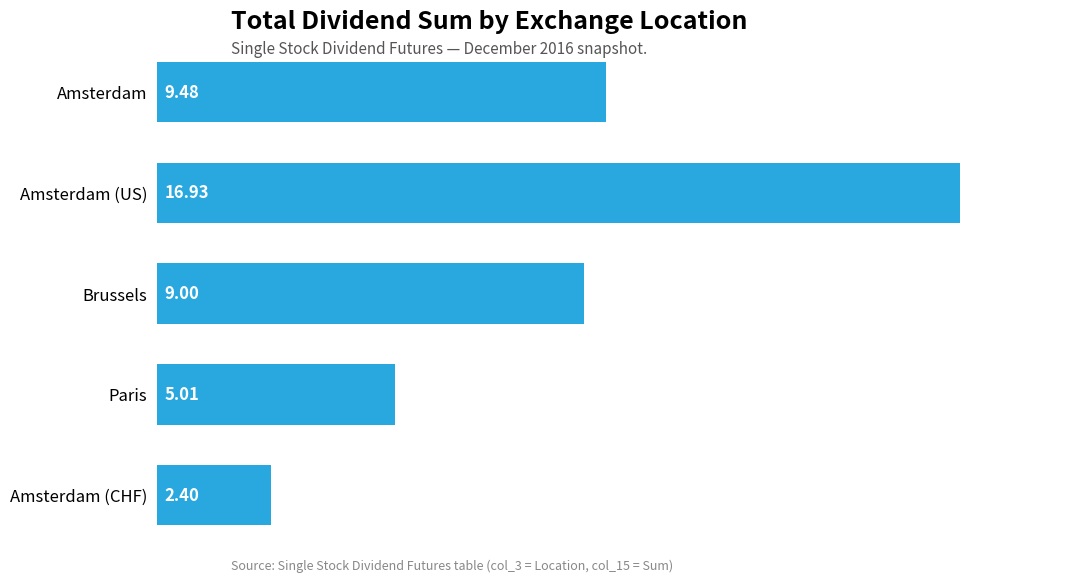

Count the number of data series in this chart.

1